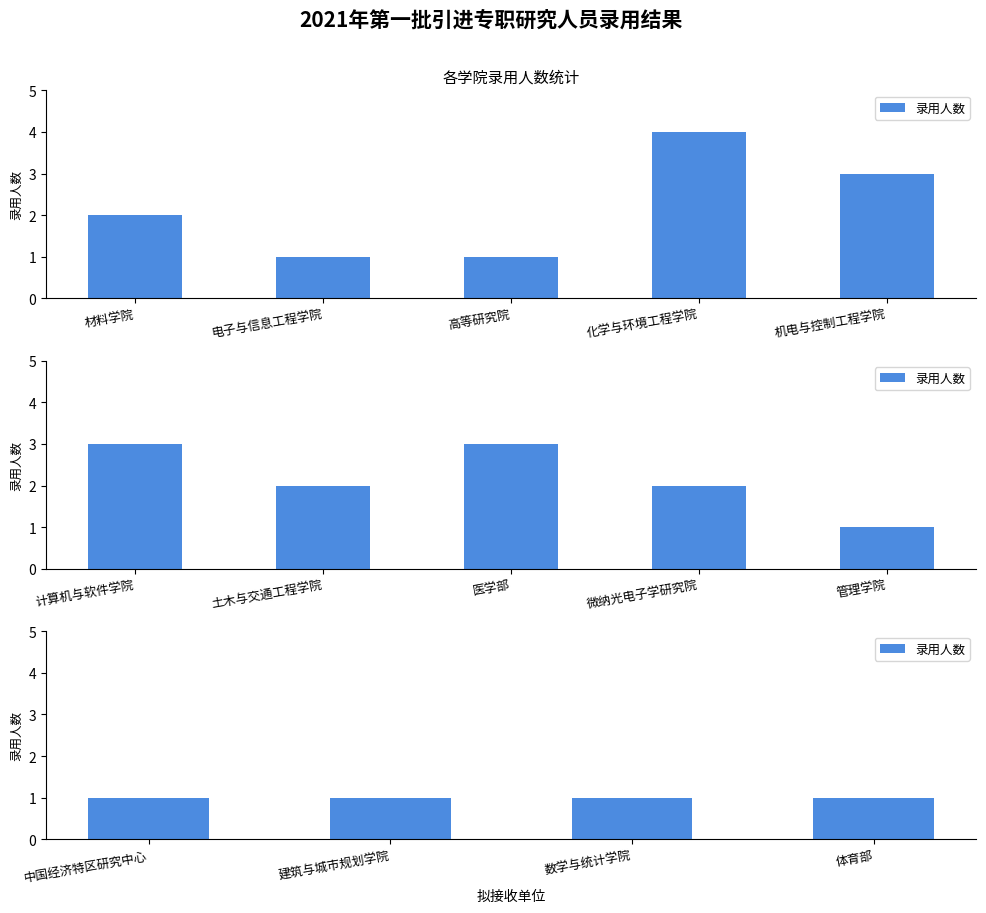

Is it true that the value at 材料学院 is 2?

True